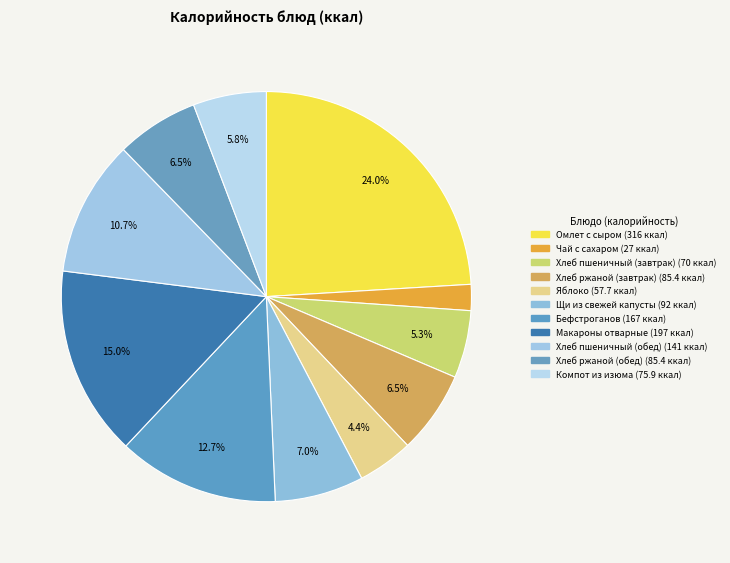

How many segments does this pie chart have?

11